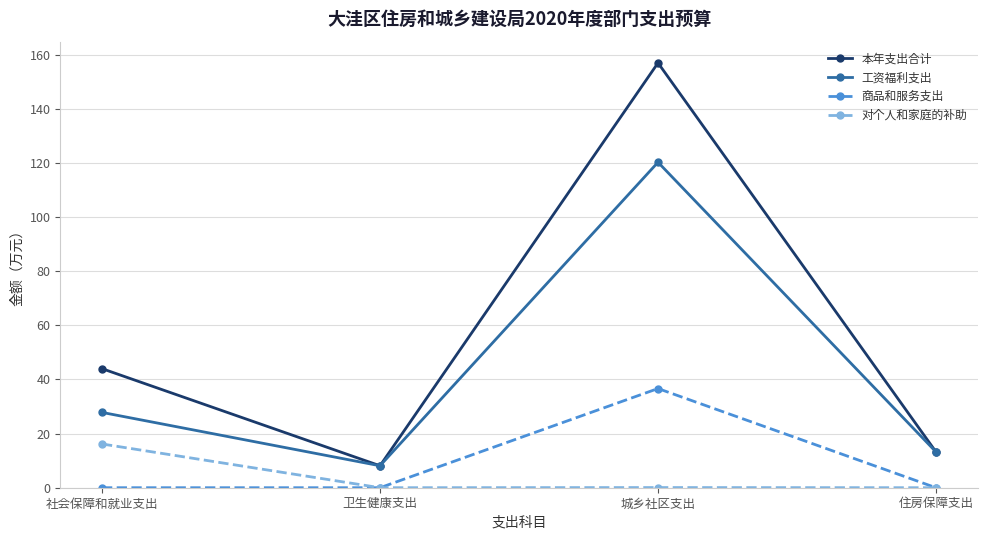

What is the total value across all series at 城乡社区支出?

313.8